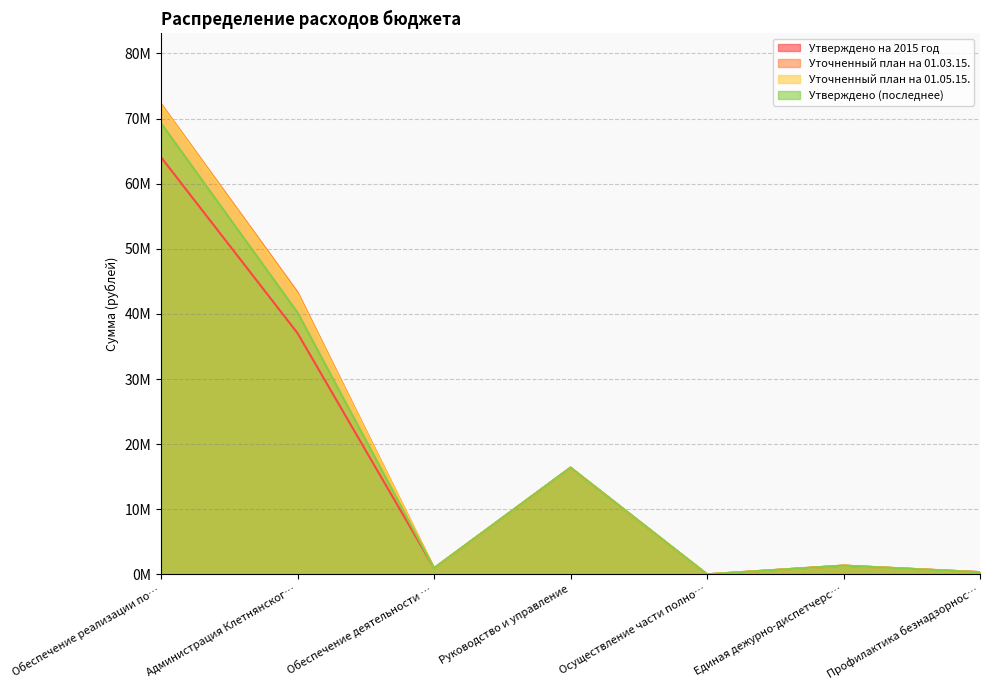

After their last crossing, which series has the higher values: Утверждено на 2015 год or Утверждено (последнее)?

Утверждено на 2015 год